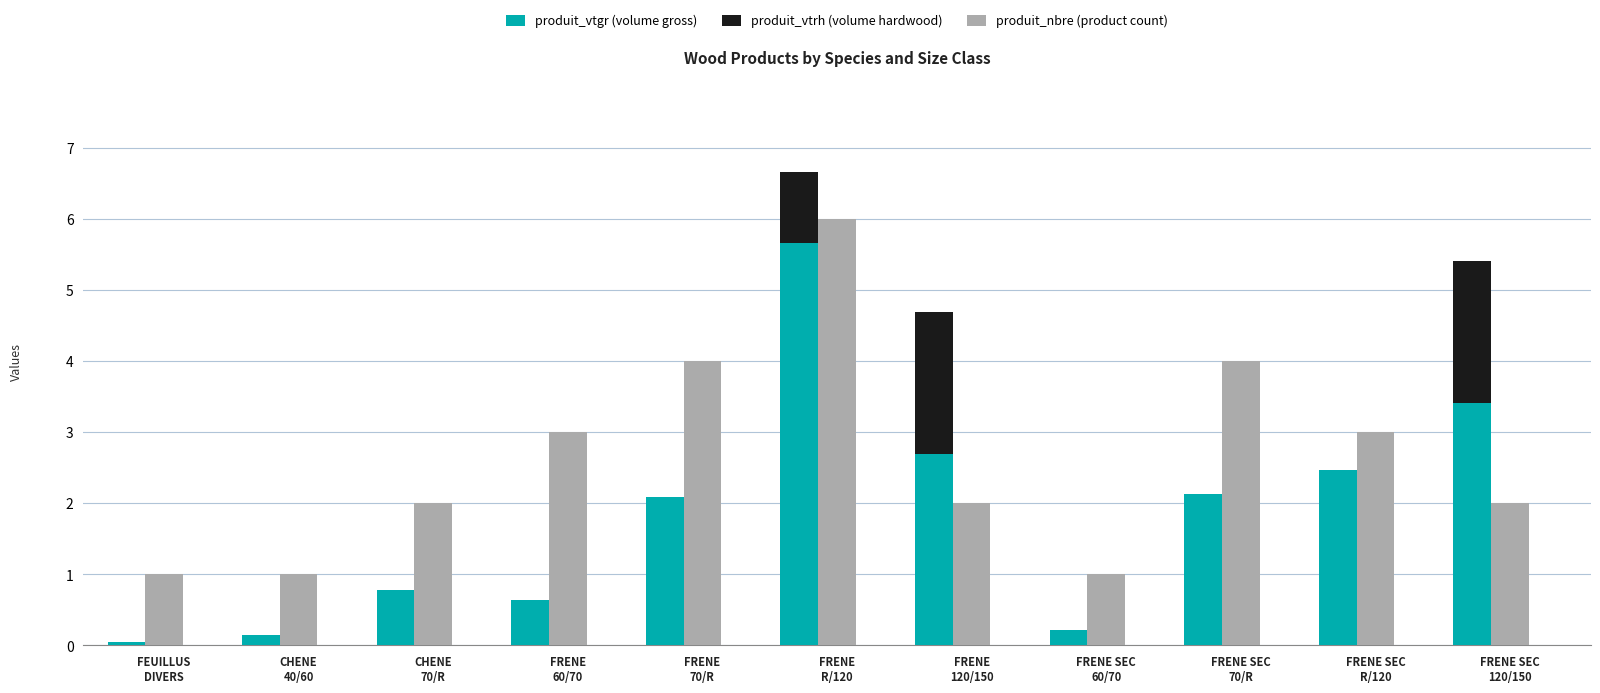

True or false: produit_vtgr (volume gross) has a value of 2.1 at FRENE SEC
70/R.

True